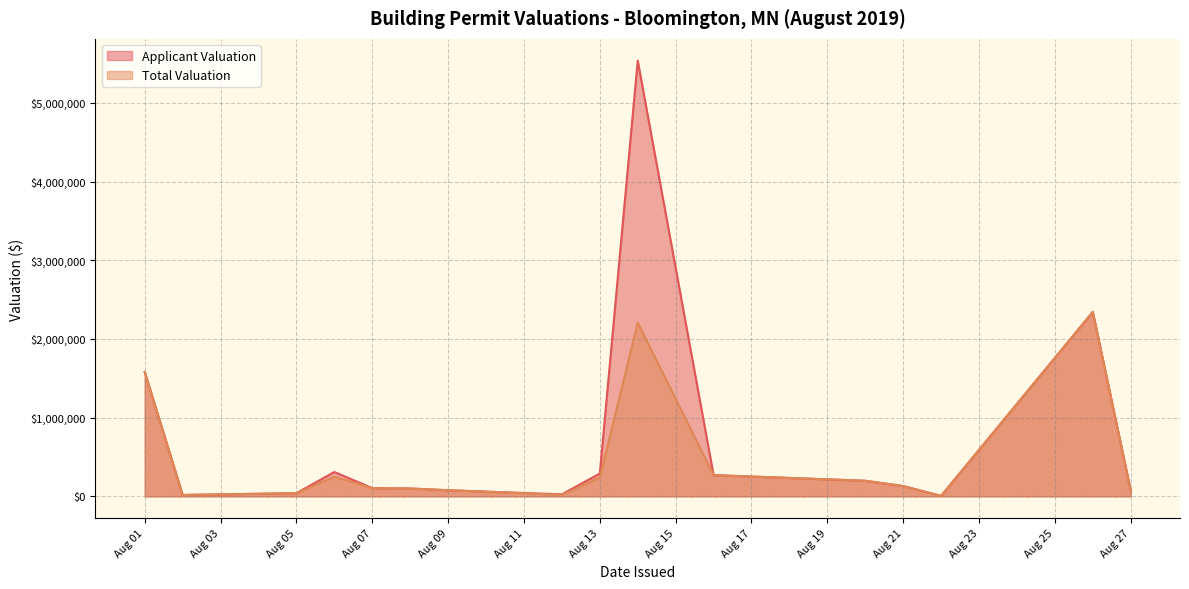

Which series changed the most between 2019-08-07 and 2019-08-05?

Applicant Valuation